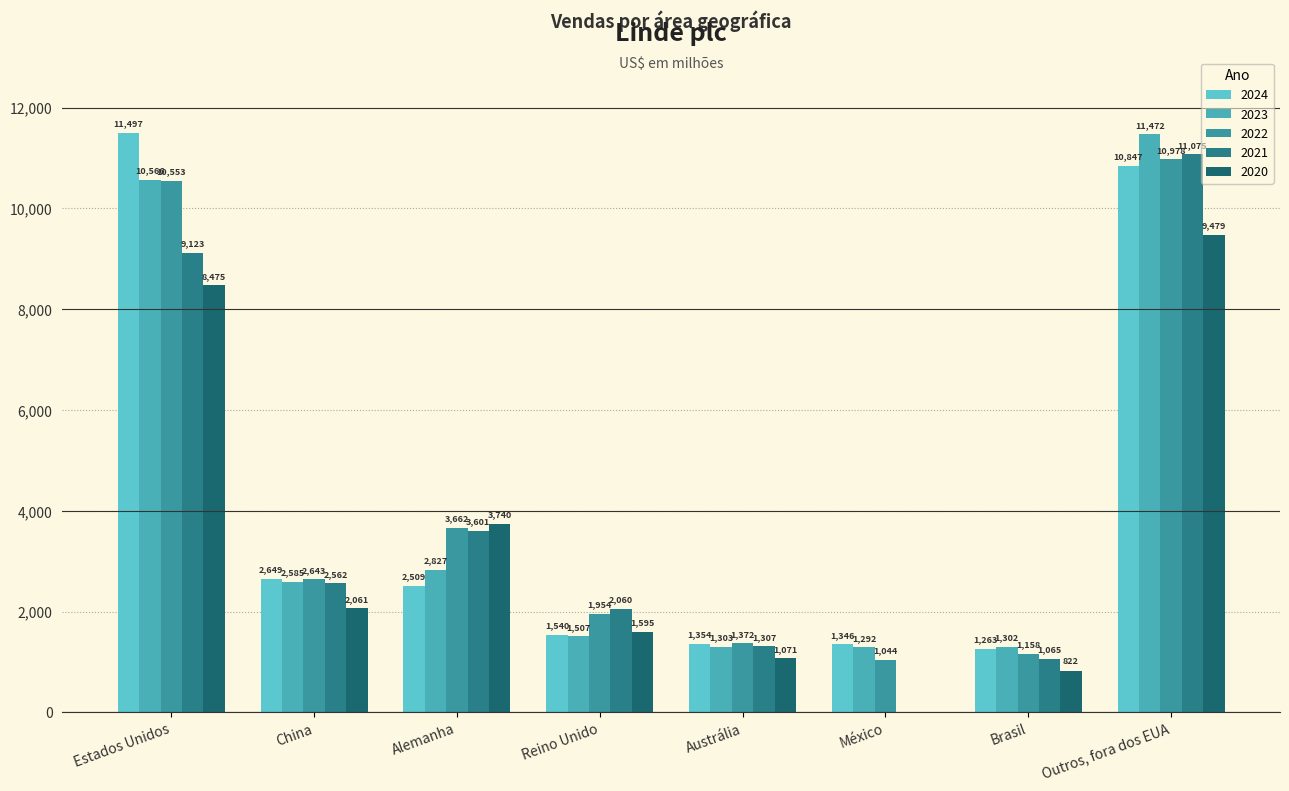

Which has a higher value, Outros, fora dos EUA or Reino Unido?

Outros, fora dos EUA